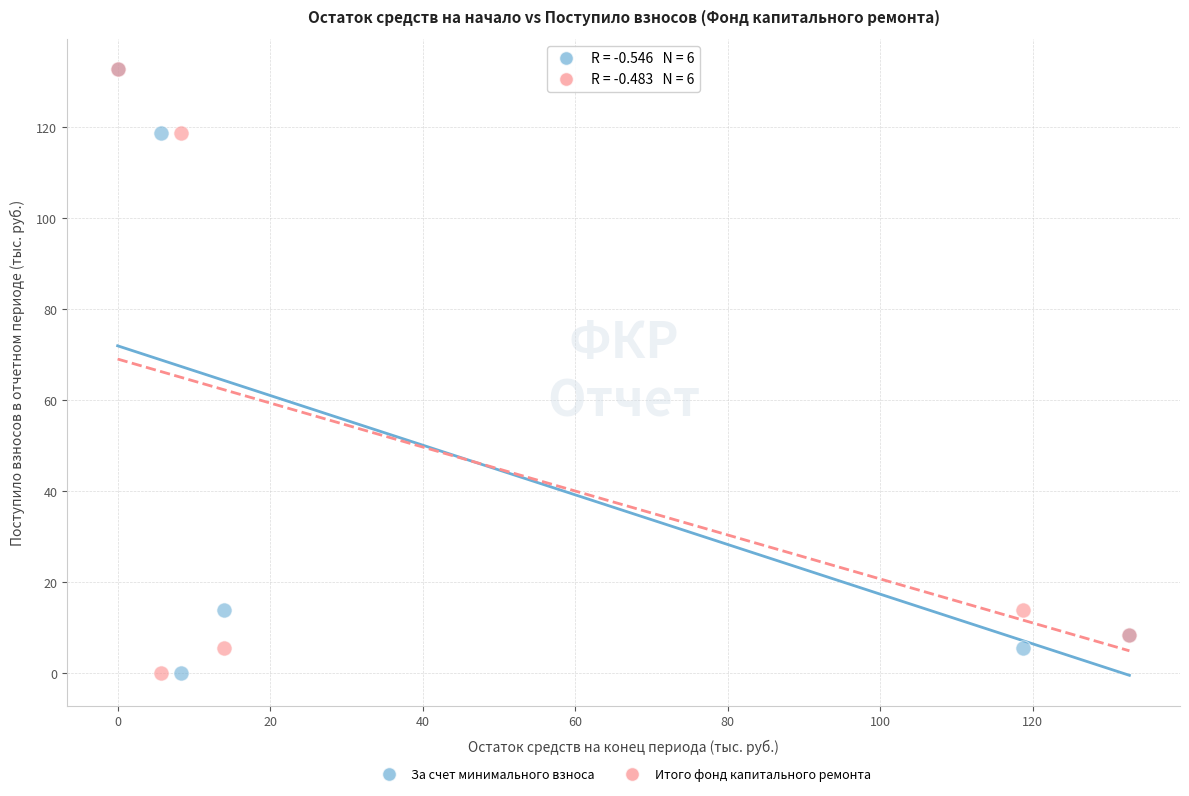

What are all the series names shown in the legend?

За счет минимального взноса, Итого фонд капитального ремонта